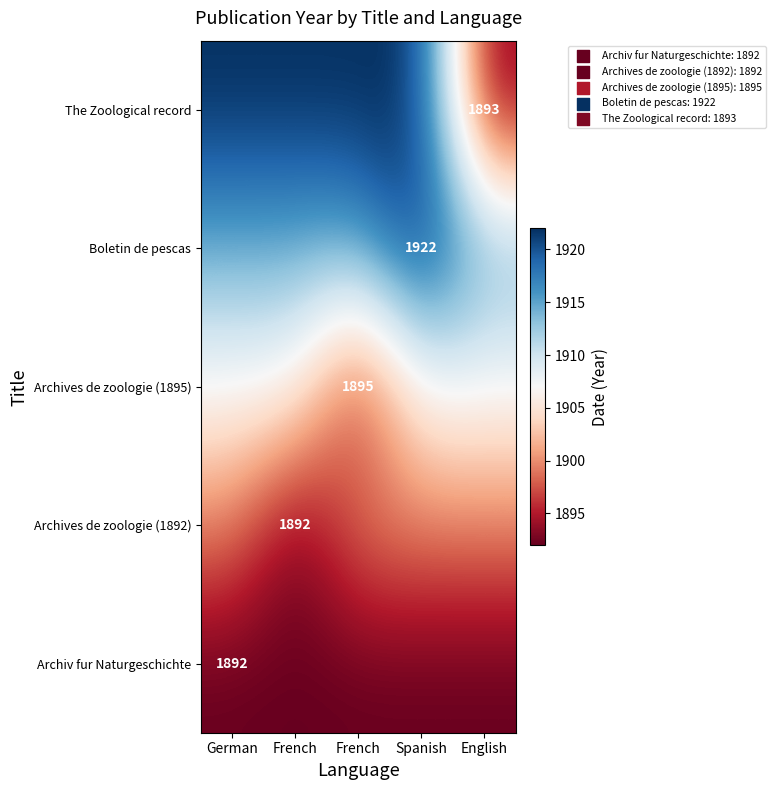

Rank the categories by Archiv fur Naturgeschichte value from highest to lowest.

German, French, French, Spanish, English